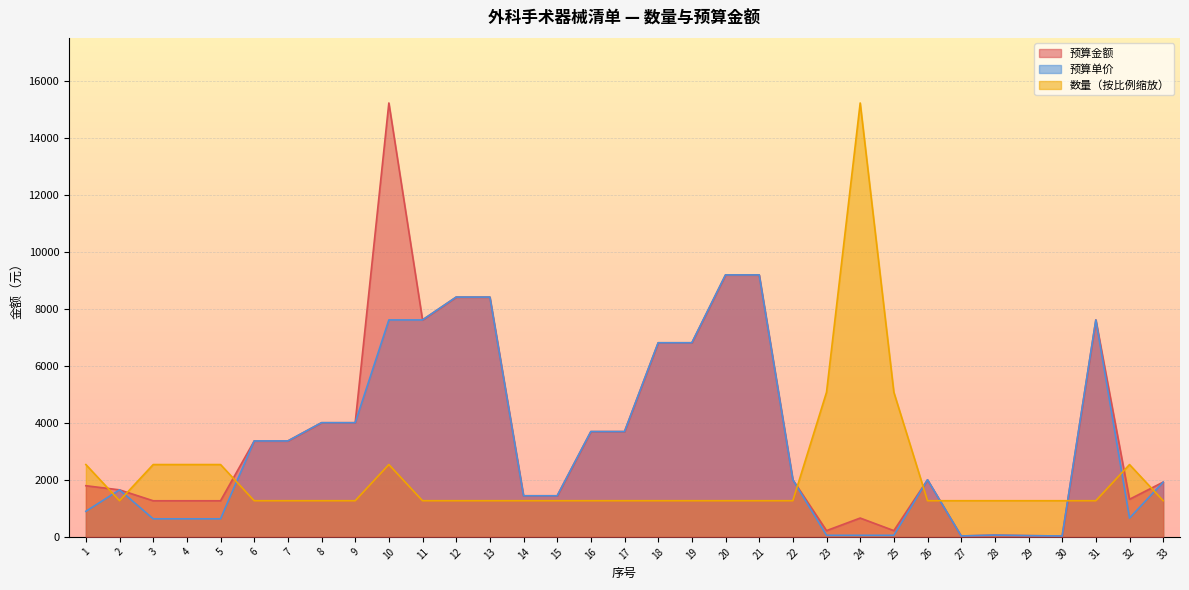

Reading right to left, extract all data points from this chart.

数量: 1268.2	2536.3	1268.2	1268.2	1268.2	1268.2	1268.2	1268.2	5072.7	15218.0	5072.7	1268.2	1268.2	1268.2	1268.2	1268.2	1268.2	1268.2	1268.2	1268.2	1268.2	1268.2	1268.2	2536.3	1268.2	1268.2	1268.2	1268.2	2536.3	2536.3	2536.3	1268.2	2536.3
预算单价: 1920.0	659.5	7609.0	31.0	43.0	62.0	32.0	2002.0	54.8	55.0	54.8	2002.0	9187.0	9187.0	6808.0	6808.0	3693.0	3693.0	1441.0	1441.0	8410.0	8410.0	7609.0	7609.0	4004.0	4004.0	3364.0	3364.0	633.0	633.0	633.0	1649.0	897.0
预算金额: 1920.0	1319.0	7609.0	31.0	43.0	62.0	32.0	2002.0	219.0	660.0	219.0	2002.0	9187.0	9187.0	6808.0	6808.0	3693.0	3693.0	1441.0	1441.0	8410.0	8410.0	7609.0	15218.0	4004.0	4004.0	3364.0	3364.0	1266.0	1266.0	1266.0	1649.0	1794.0